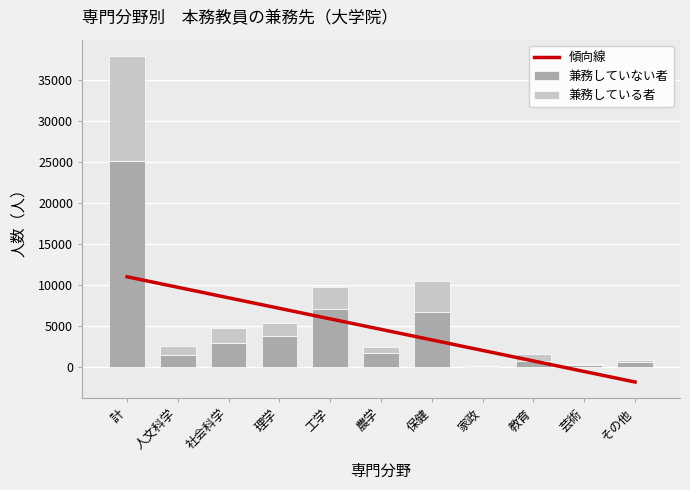

Between 保健 and 工学, which is larger?

工学